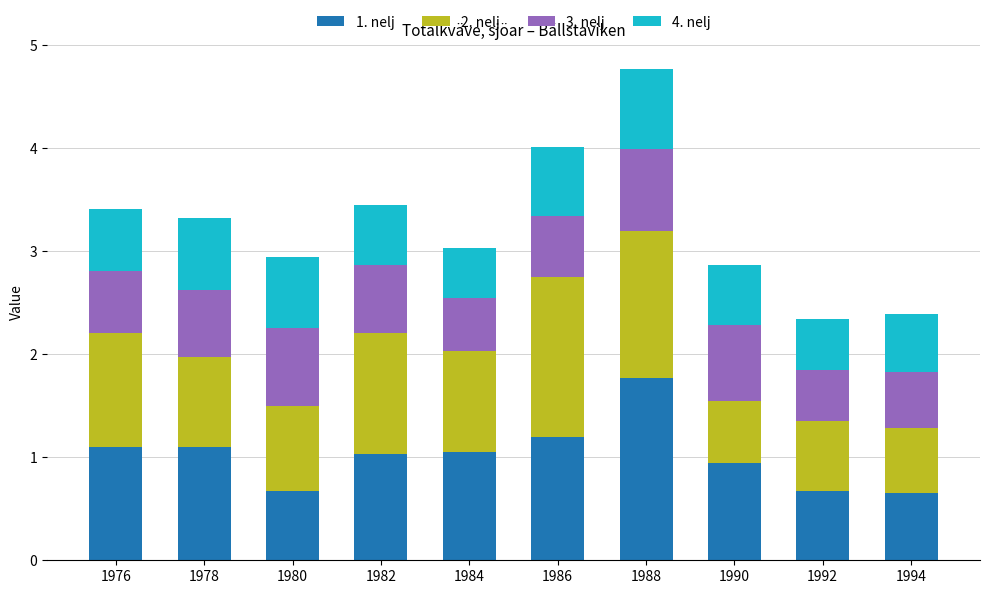

Is it true that 1. nelj equals 0.9 at 1994?

False